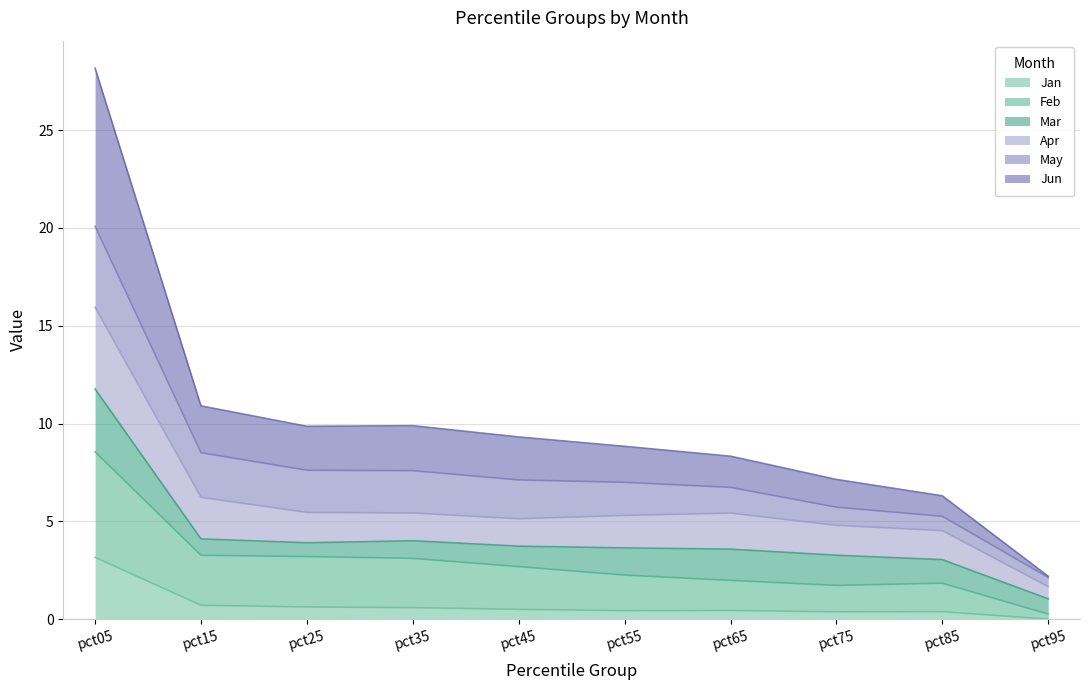

At which label does Jan reach its peak?

pct05